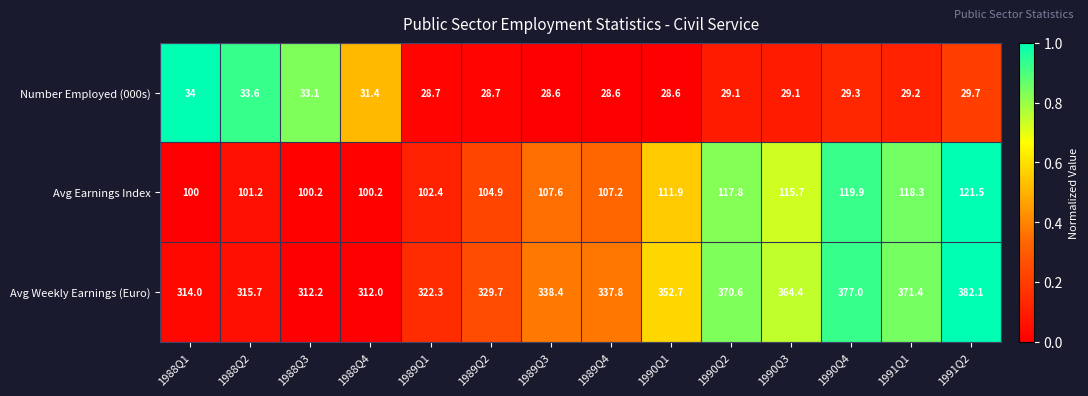

Which series has the largest total across all categories?

Avg Weekly Earnings (Euro)